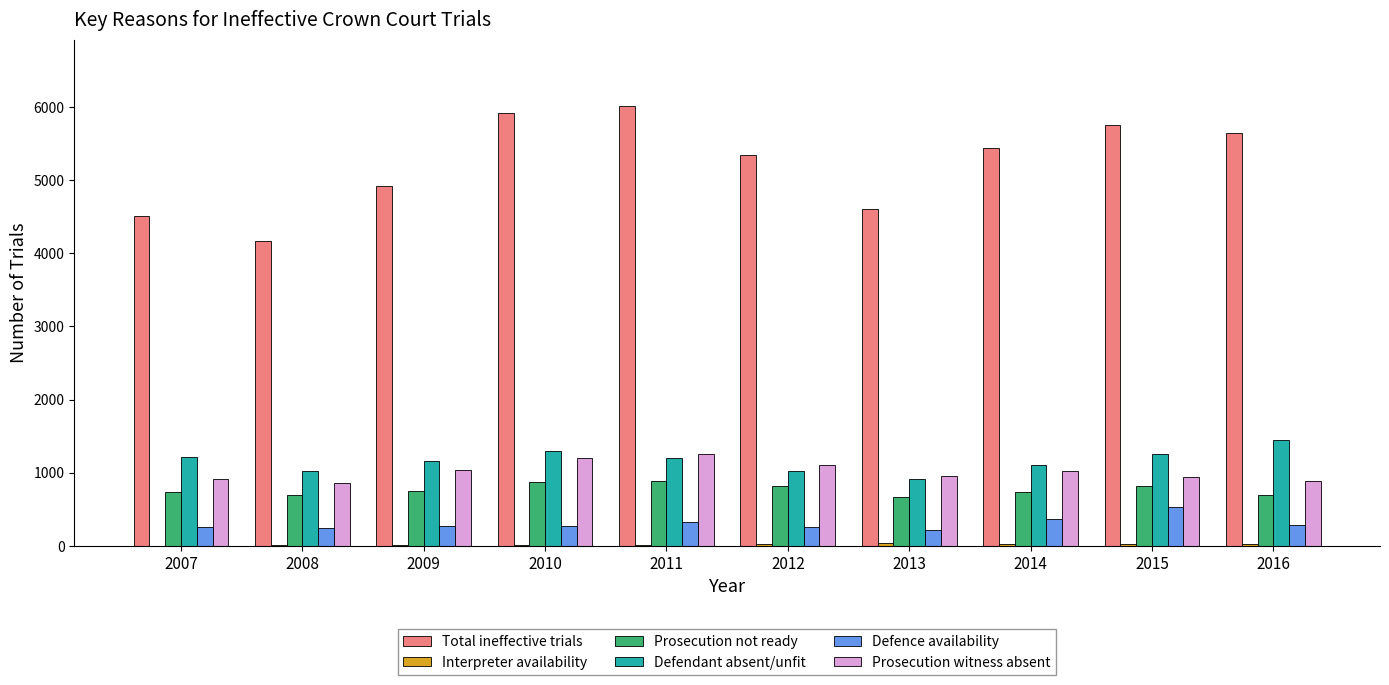

The value of Total ineffective trials at 2009 is 4926. True or false?

True